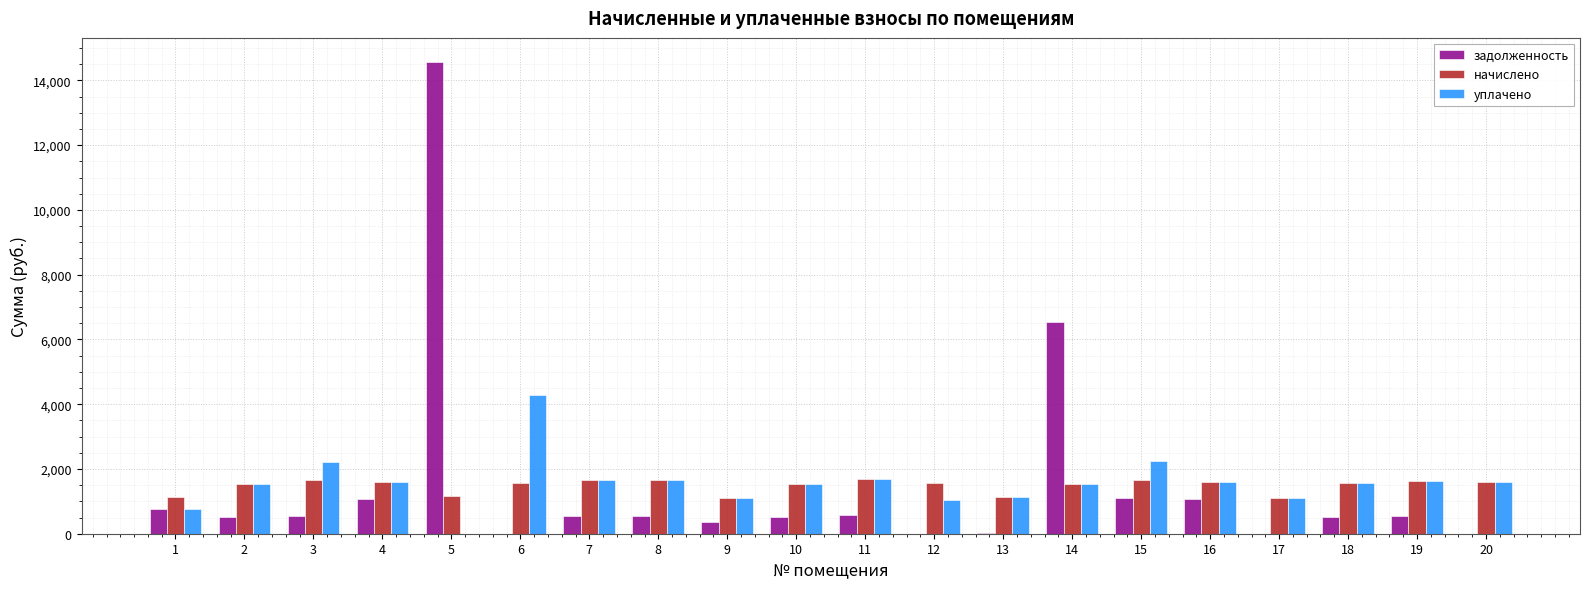

What value does the уплачено series have at 12?

1054.5